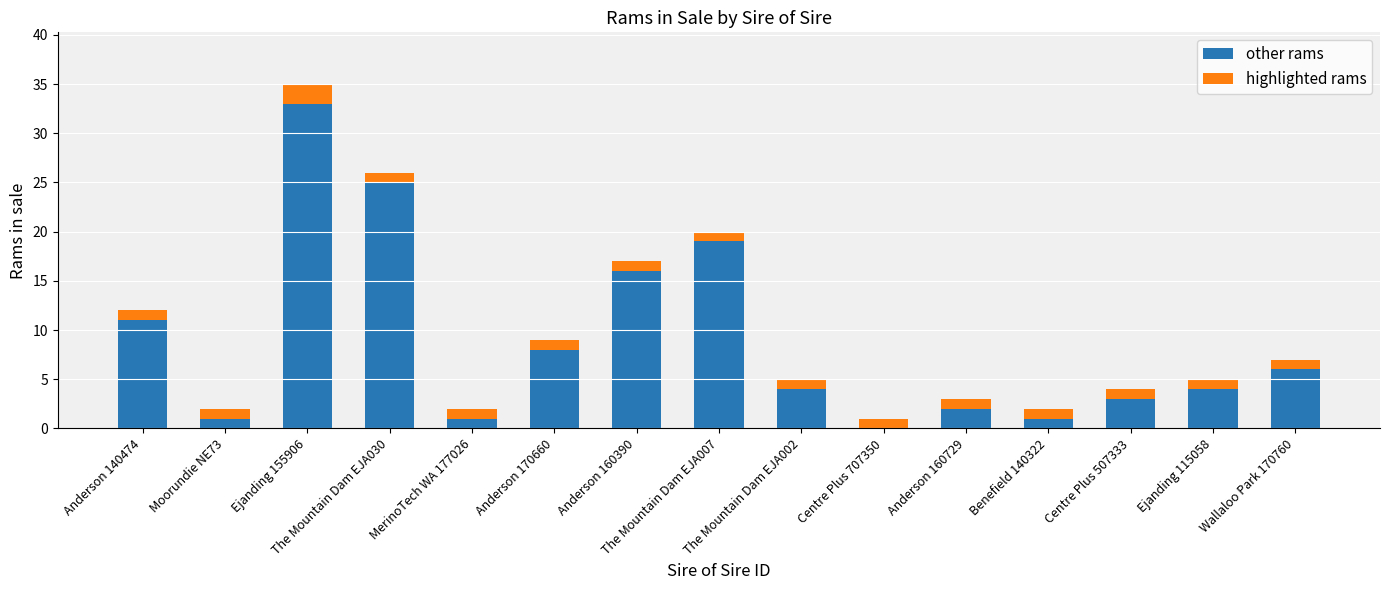

What is the maximum value for other rams?

33